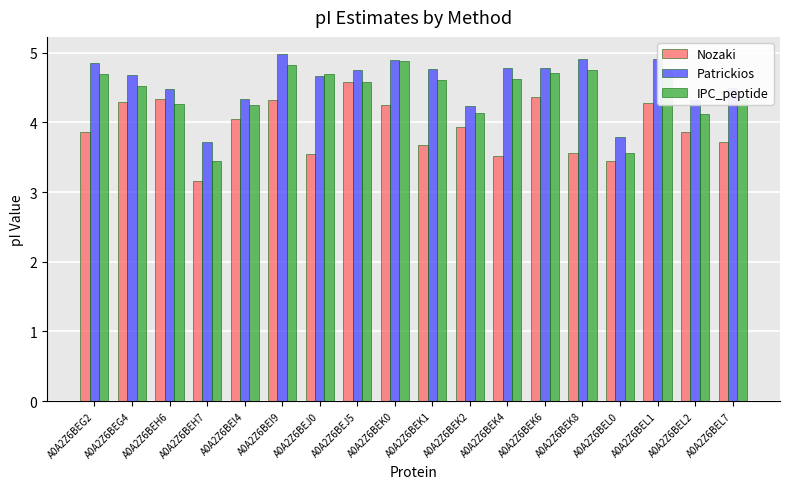

What is the spread (max minus min) of values at A0A2Z6BEK1?

1.1